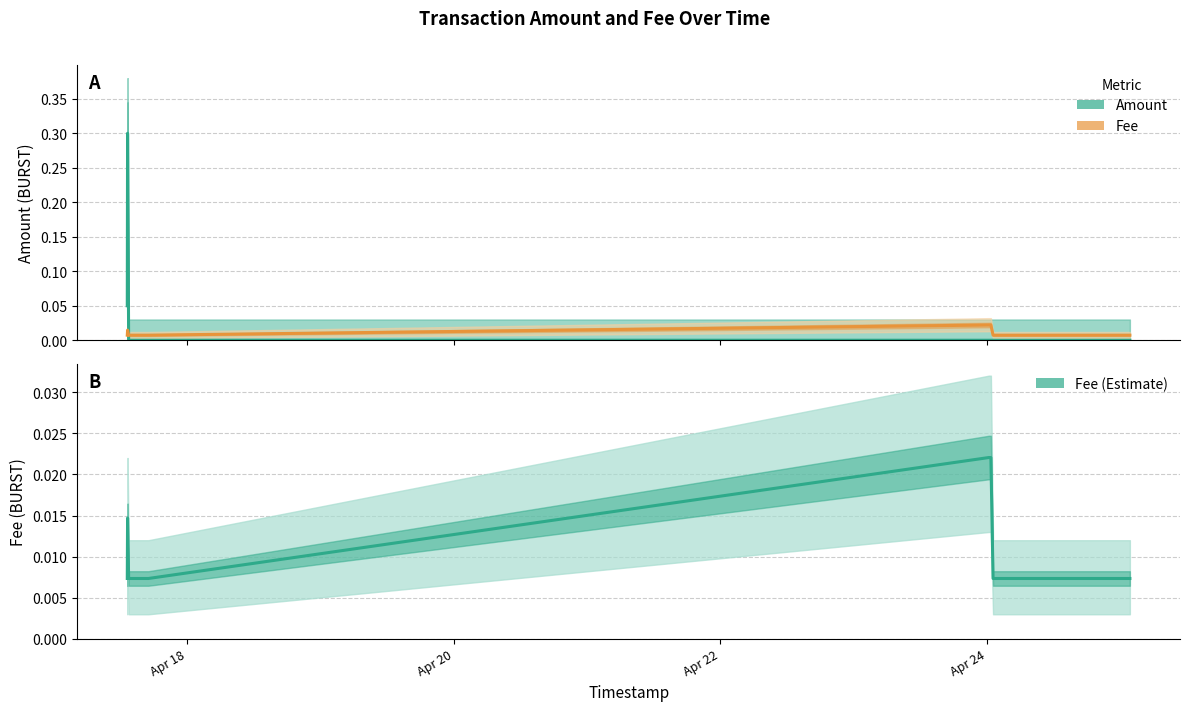

Does the chart display data point markers on the line(s)?

No